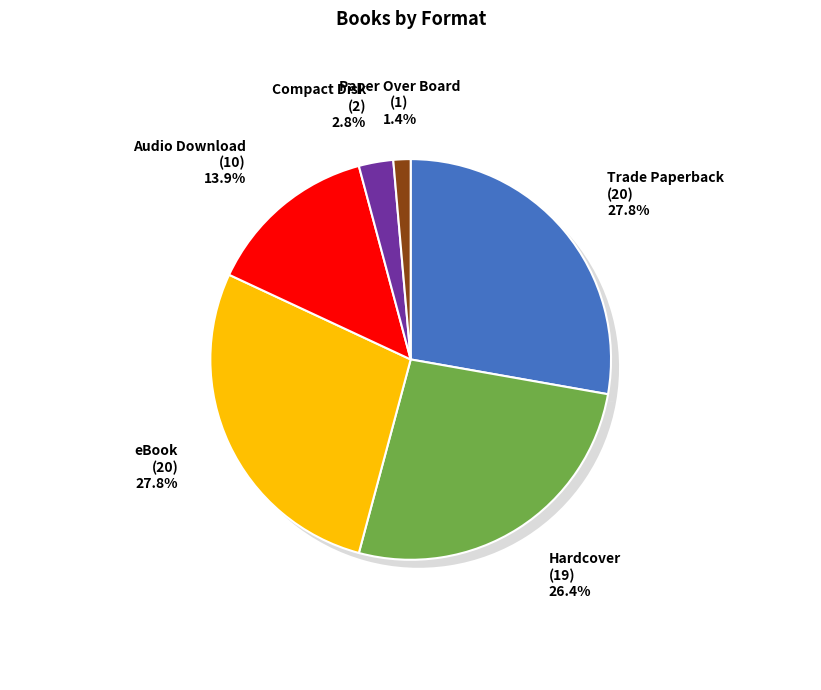

What percentage is NOT represented by Hardcover?

73.6%